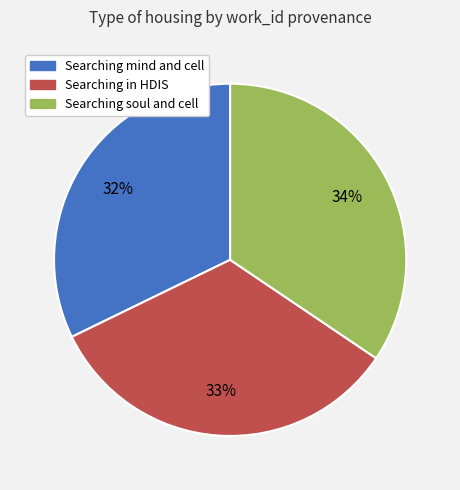

To the nearest percent, what is the average slice percentage?

33%